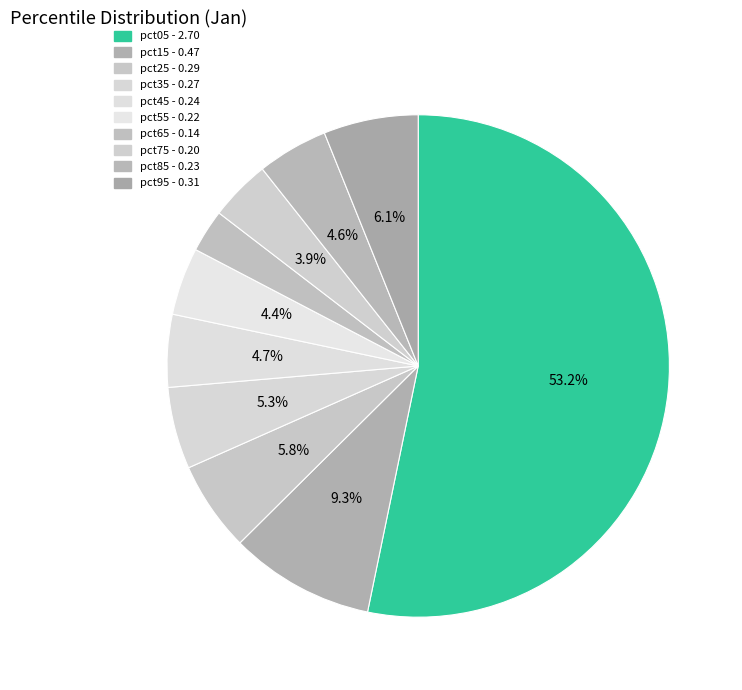

To the nearest percent, what is the difference between the largest and smallest slice percentages?

50%